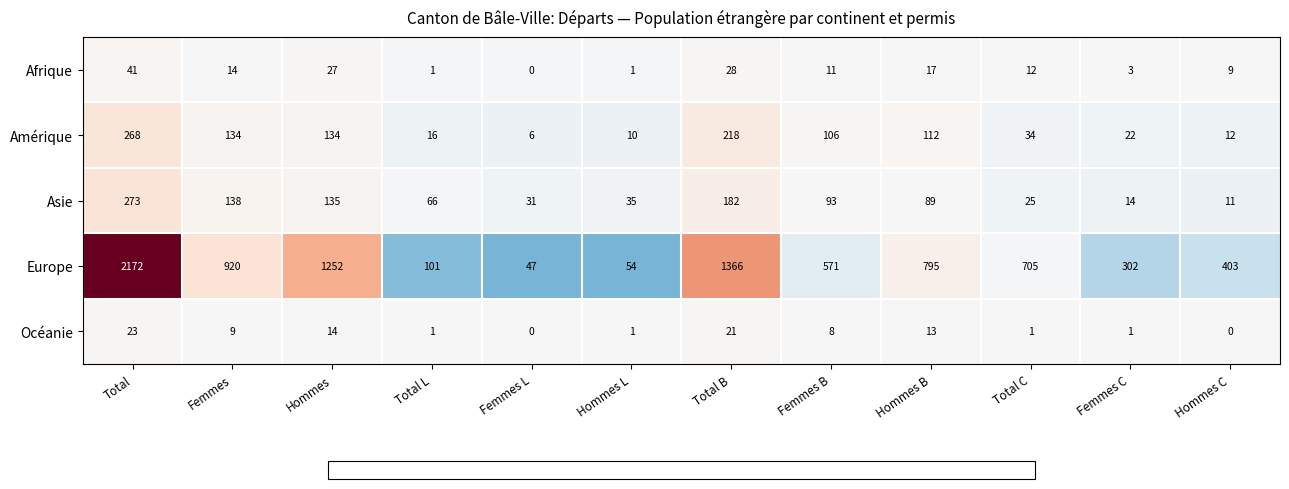

List the series in order of their peak value, highest first.

Europe, Asie, Amérique, Afrique, Océanie